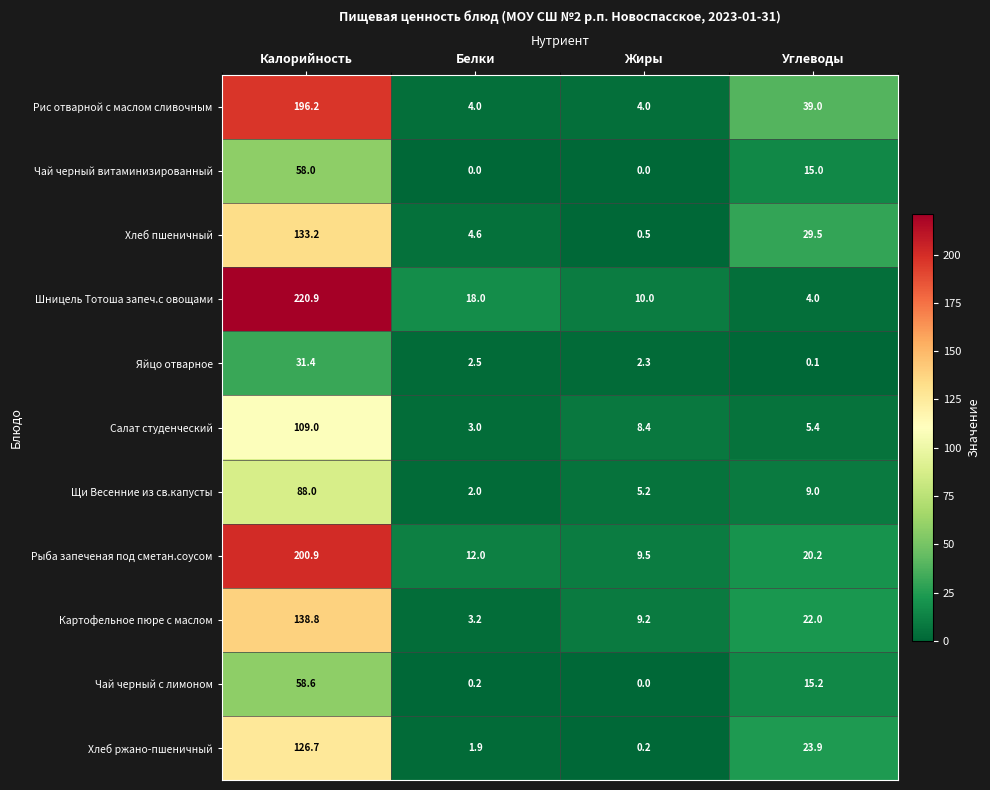

Which series changed the most between Белки and Углеводы?

Рис отварной с маслом сливочным